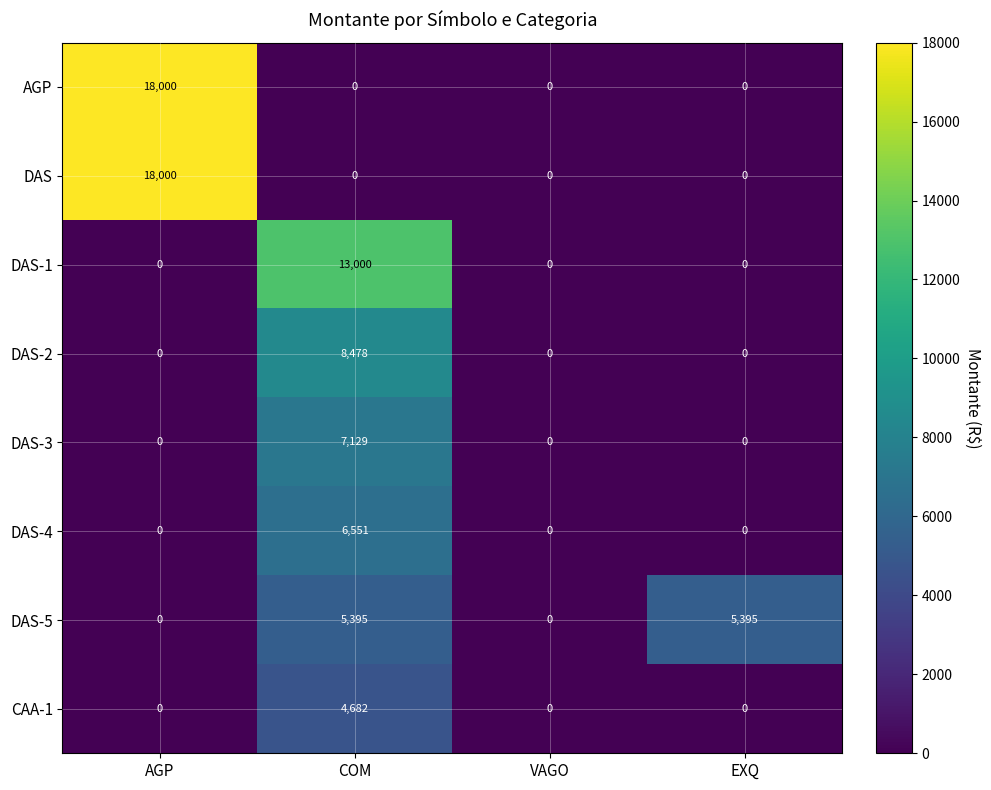

What is the difference between the AGP values at AGP and EXQ?

18000